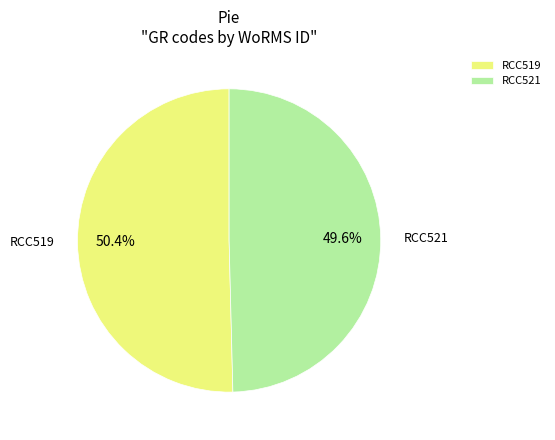

True or false: RCC521 accounts for 50% of the total.

True